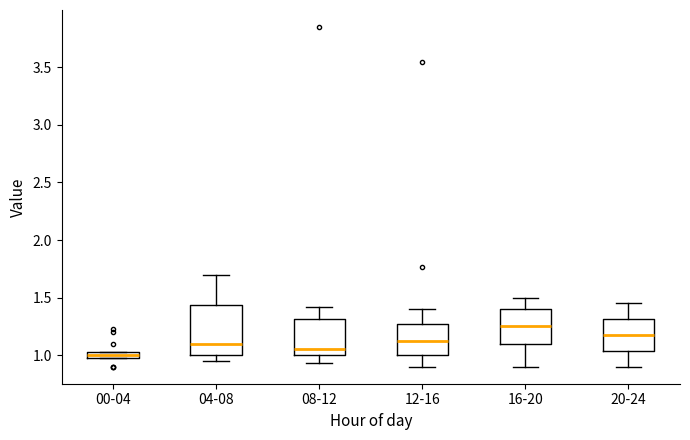

Which box is the tallest, from its lower edge to its upper edge?

04-08